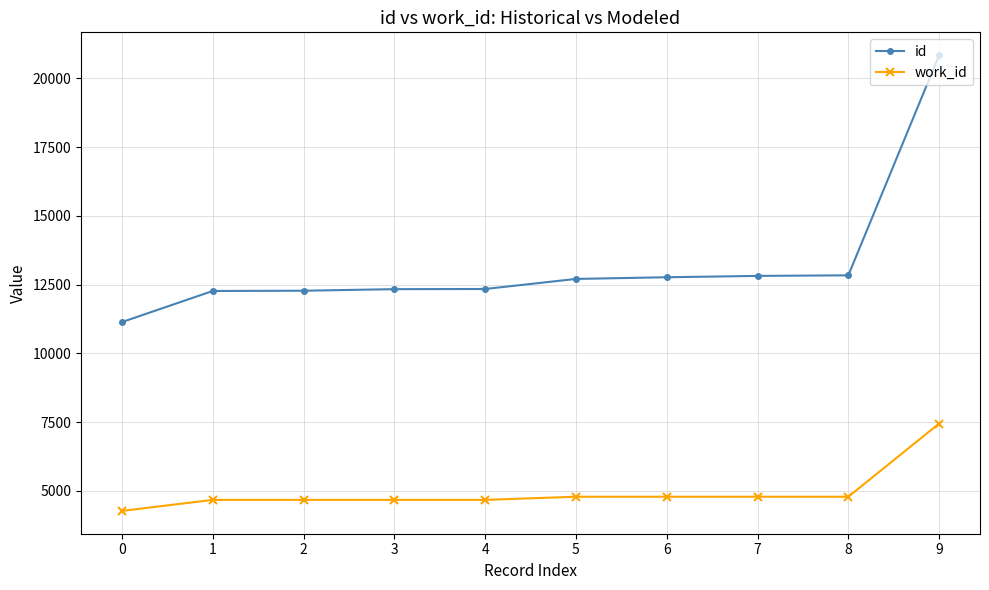

At which category is the sum across all series the highest?

9